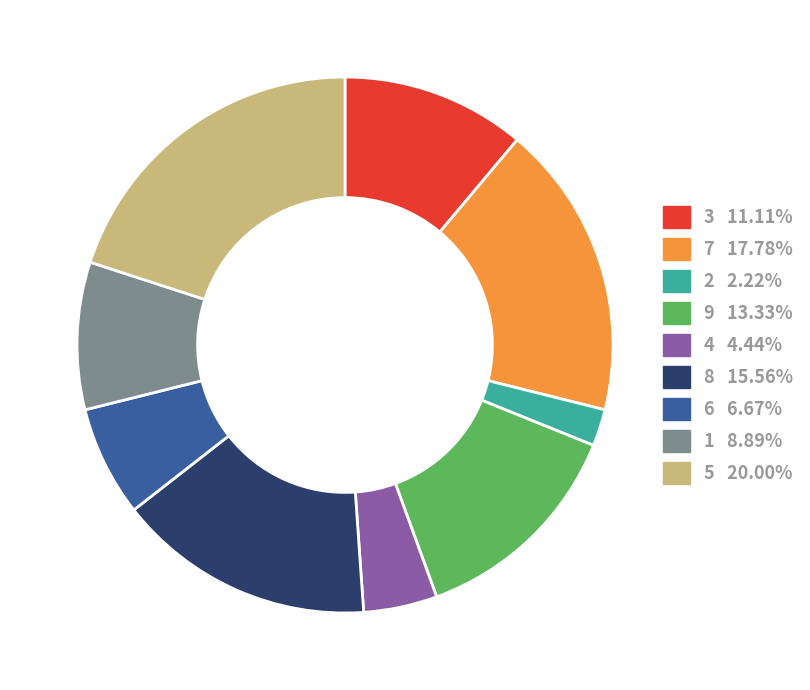

Is there any slice that represents more than half of the pie?

No